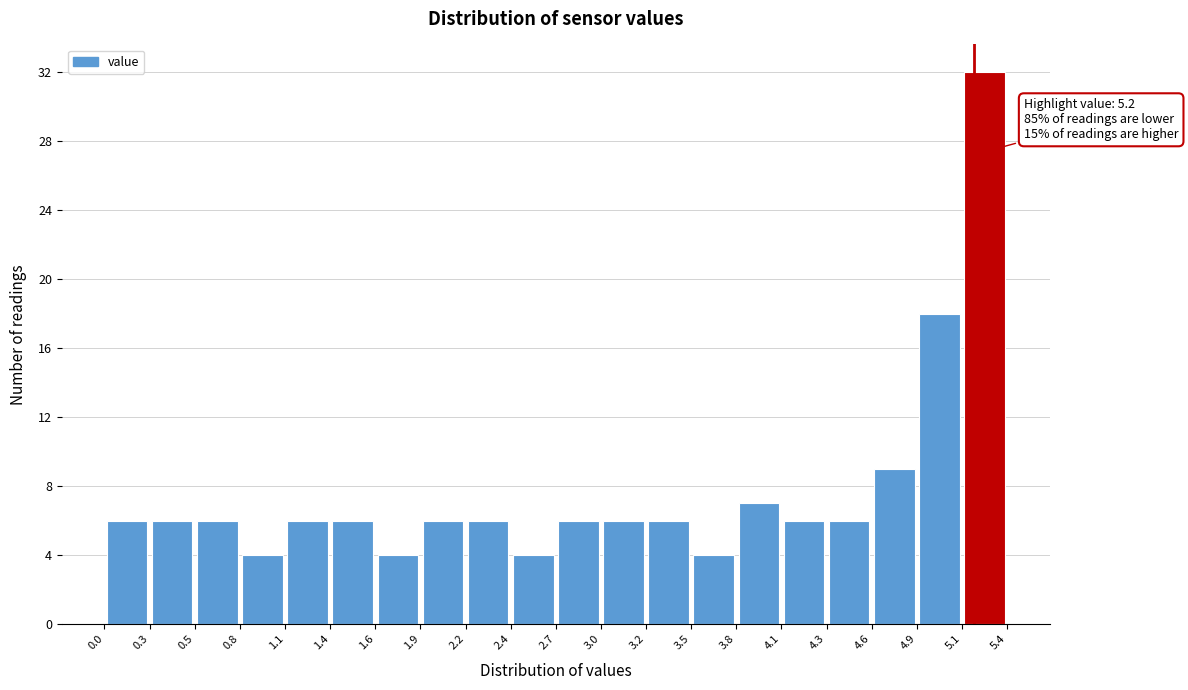

Over which range of the x-axis is the bar tallest?

5.1 to 5.4